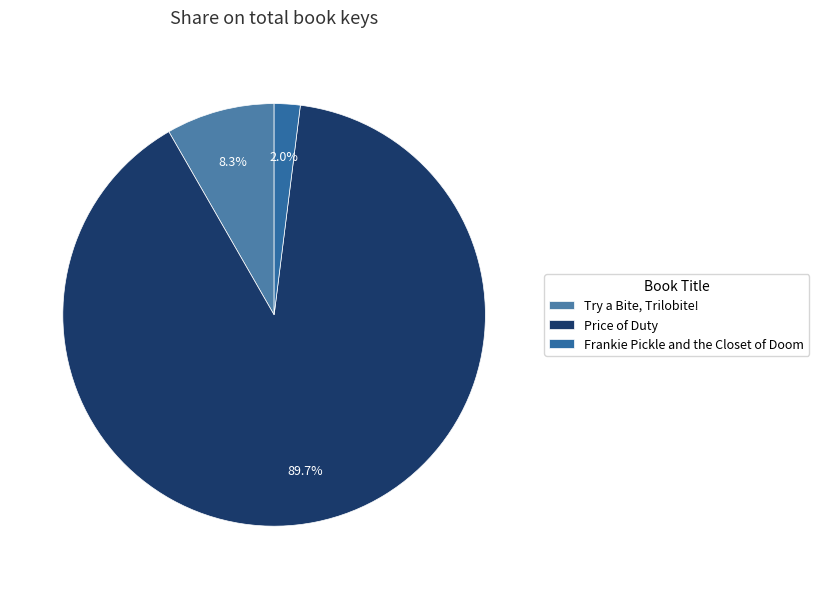

Does Try a Bite, Trilobite! represent more than half of the total?

No